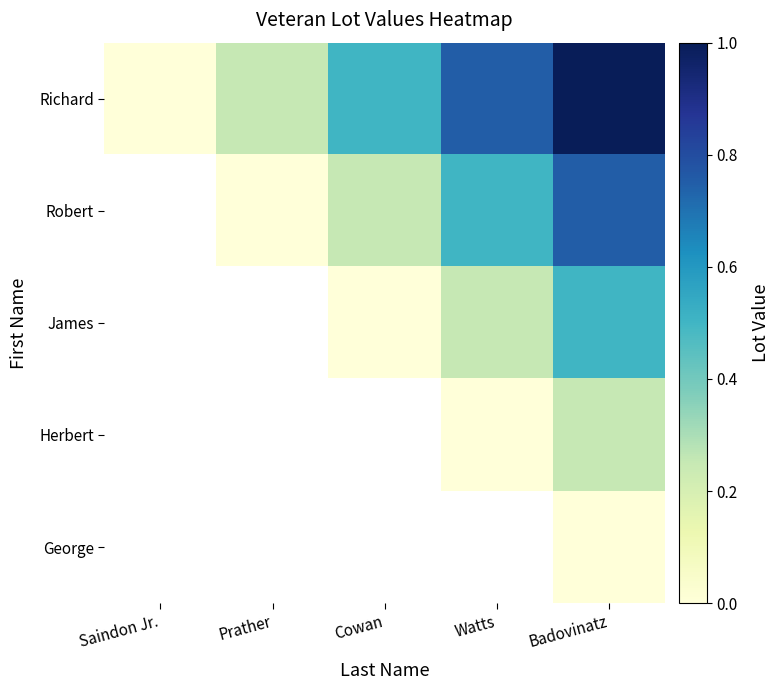

At which label is Richard closest to 0?

Saindon Jr.